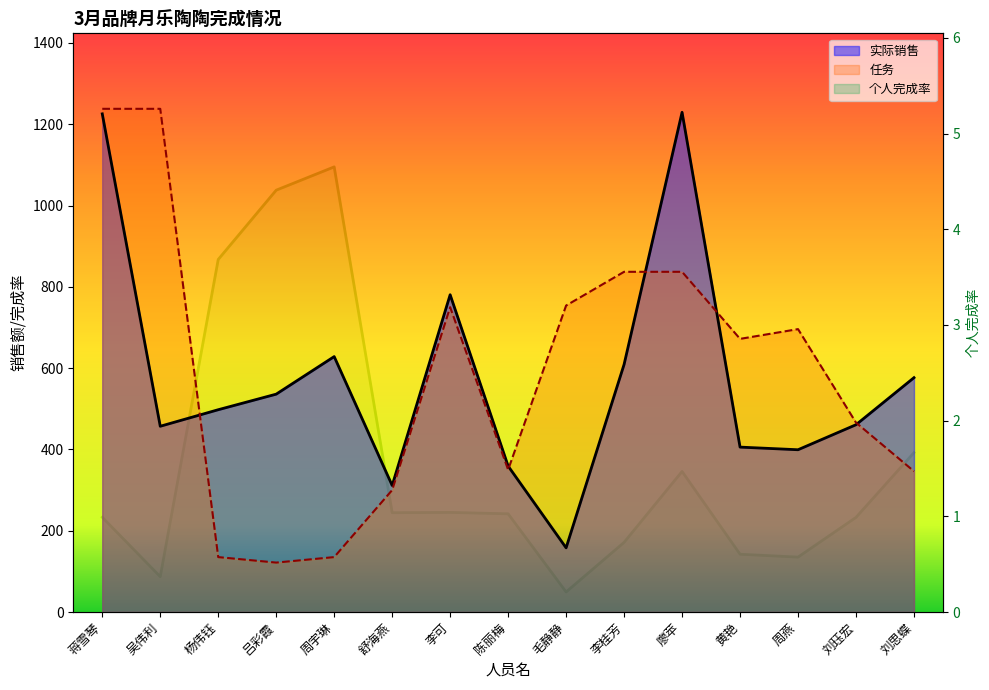

What is the difference between the maximum and minimum values in the 实际销售 series?

1071.5